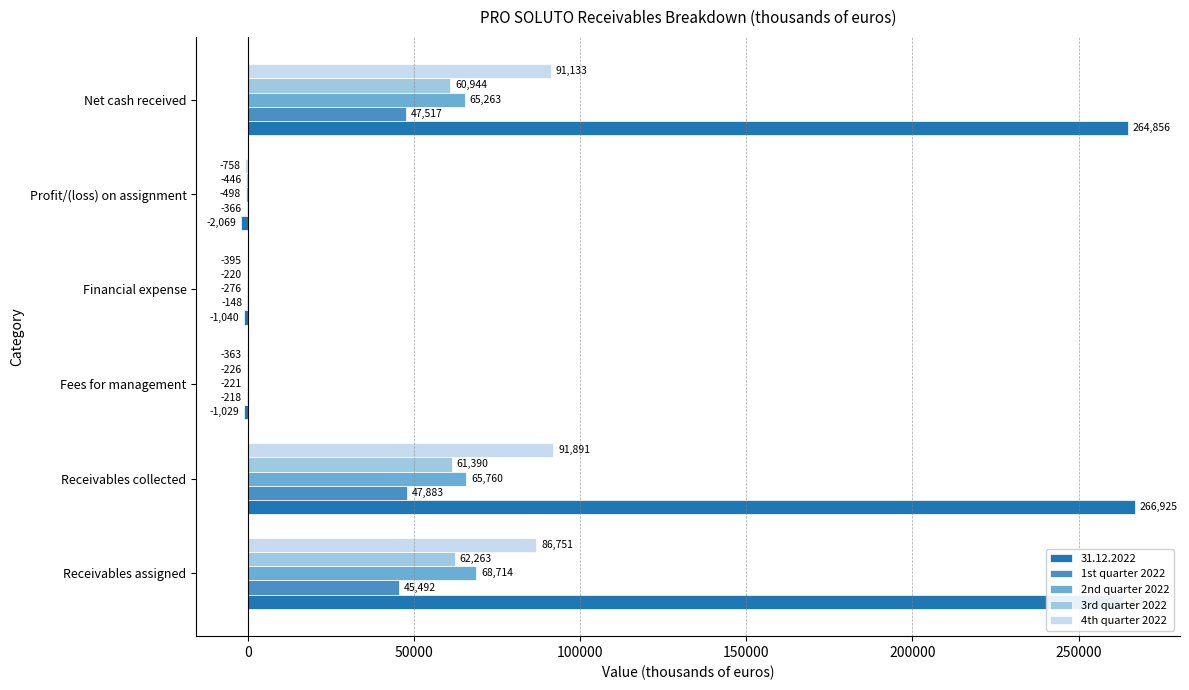

What is the greatest value displayed?

266925